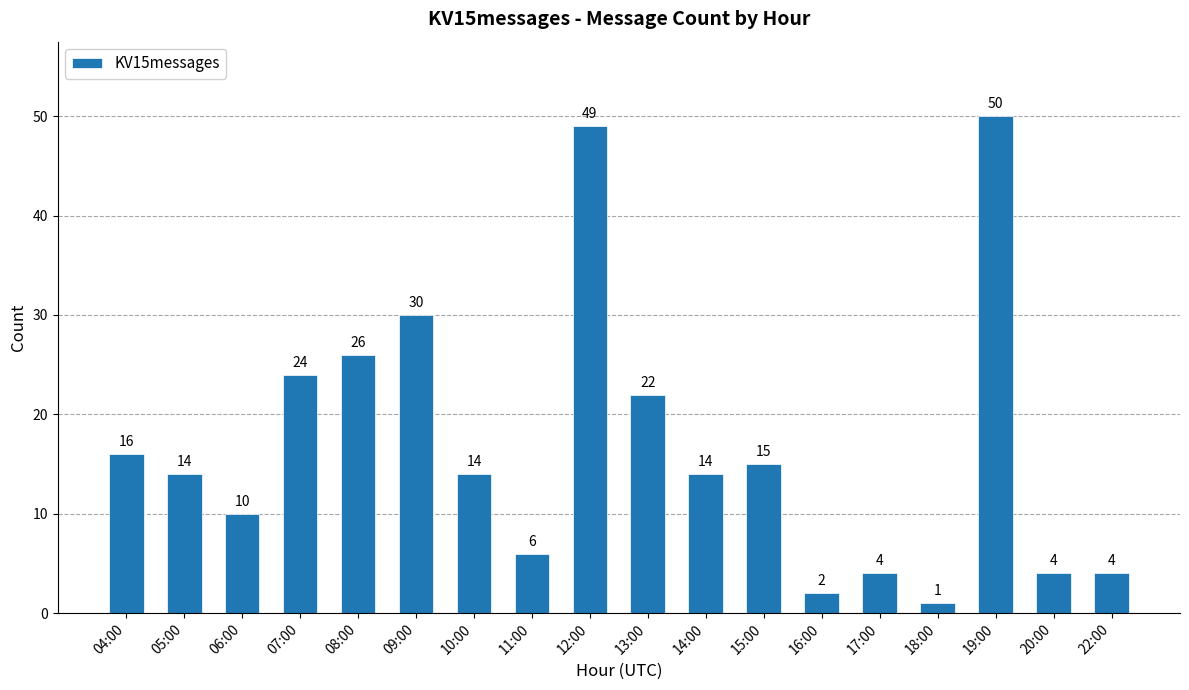

The chart shows a value of 15 at 06:00. True or false?

False